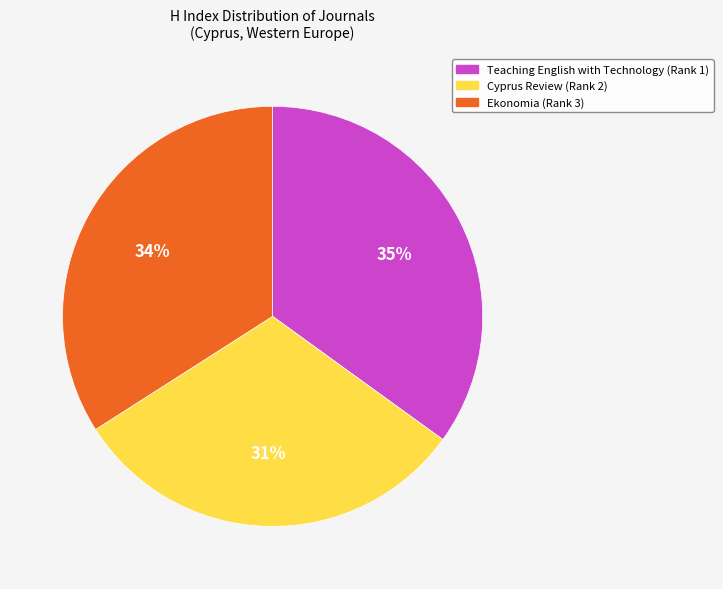

Which slice is the largest?

Teaching English with Technology (Rank 1)